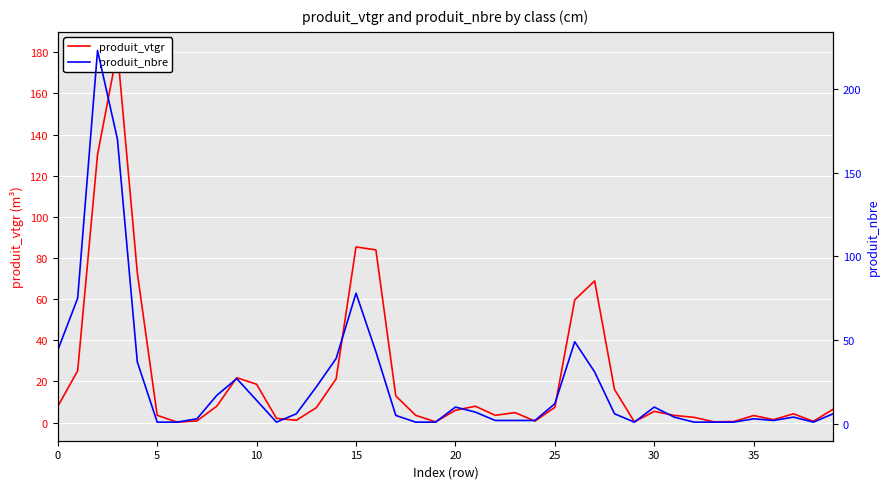

Is it true that produit_vtgr equals 68.8 at 27?

True